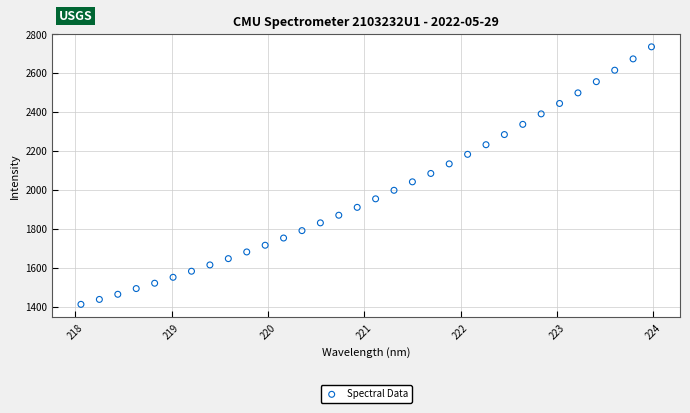

What is the range of Y values (max minus min)?

1321.7